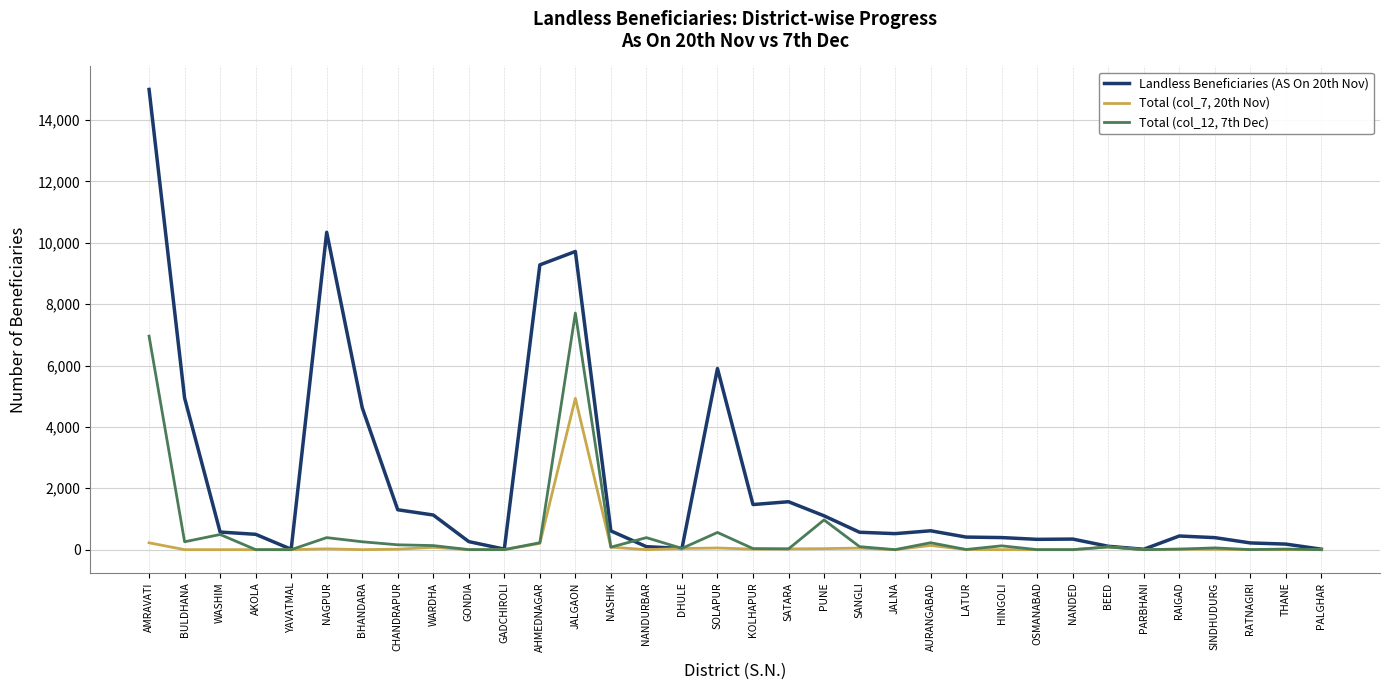

Is it true that Landless Beneficiaries (AS On 20th Nov) equals 1992 at CHANDRAPUR?

False